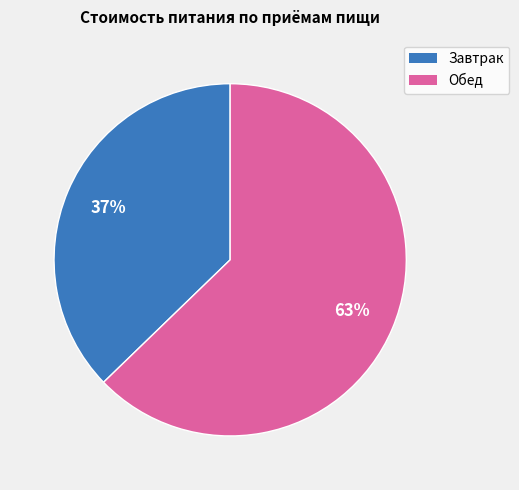

True or false: Завтрак accounts for 37% of the total.

True